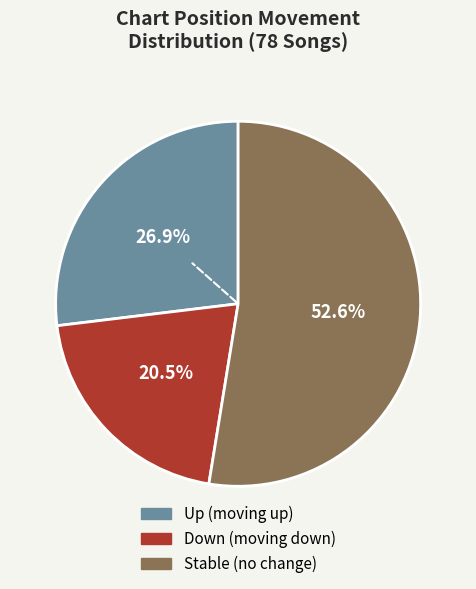

Is there any slice that represents more than half of the pie?

Yes